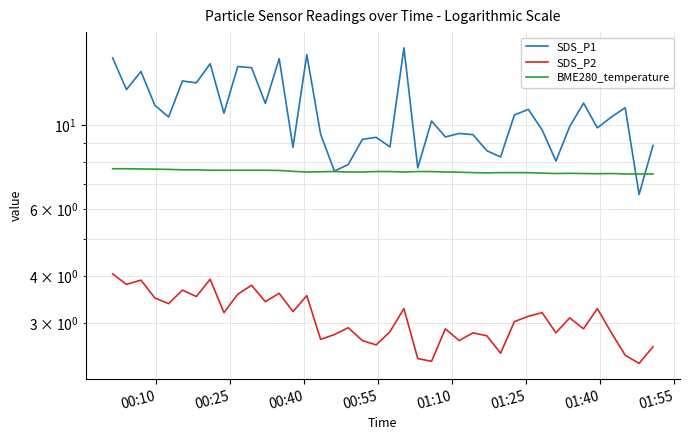

Which series has the largest total across all categories?

SDS_P1